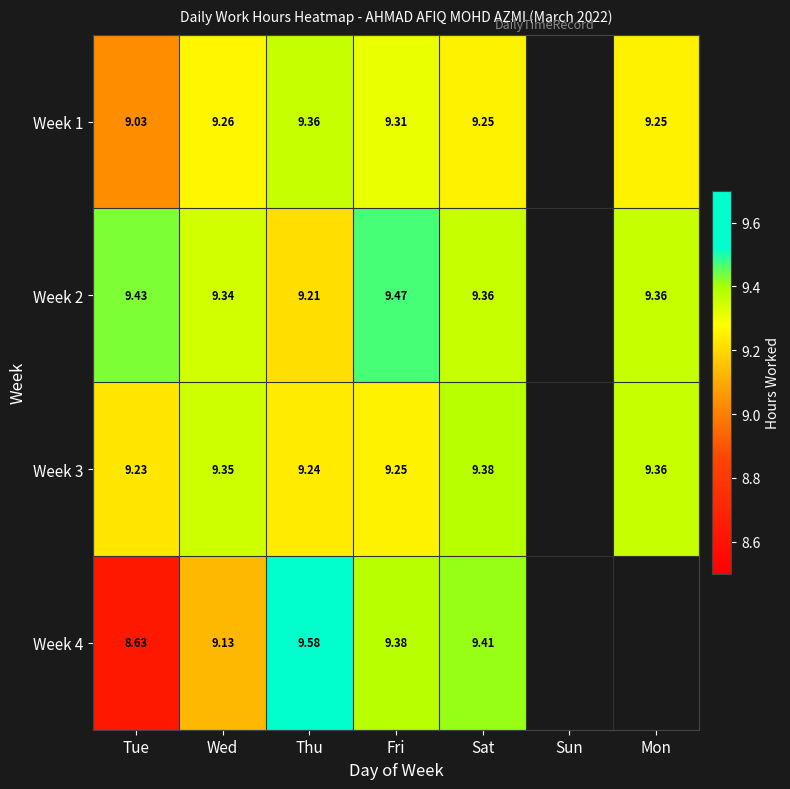

List the labels in order of Week 1 value, smallest first.

Tue, Sat, Mon, Wed, Fri, Thu, Sun